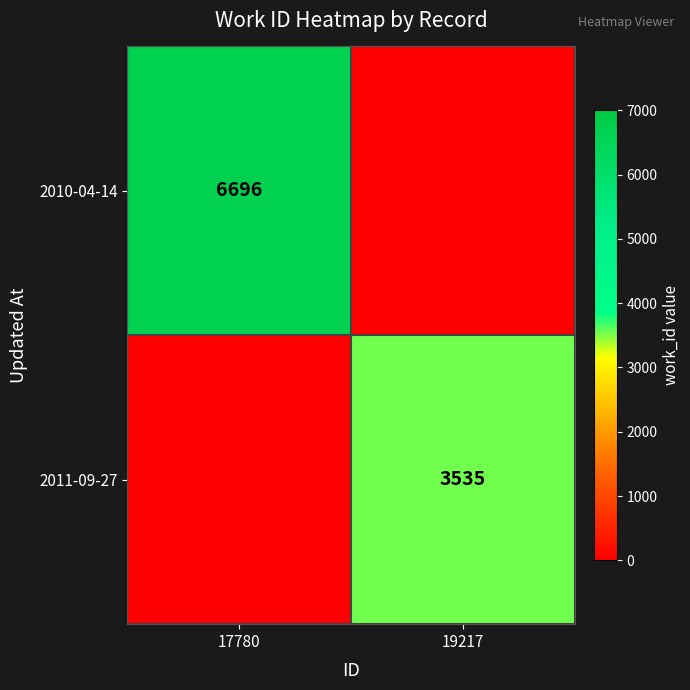

How many data points does each series have?

2